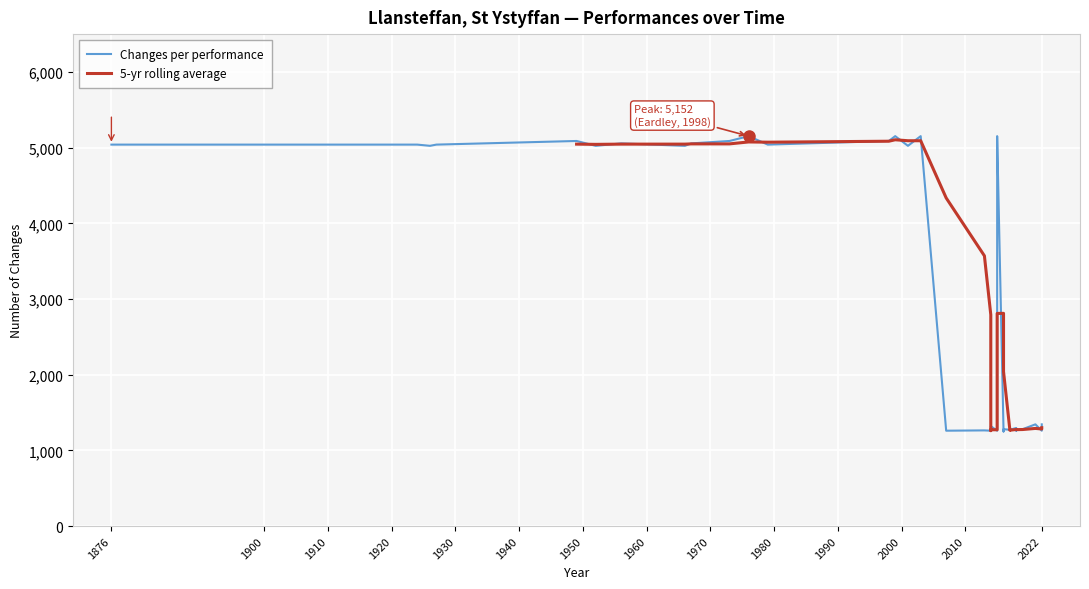

How many points are lower than both their immediate neighbors (excluding endpoints)?

10